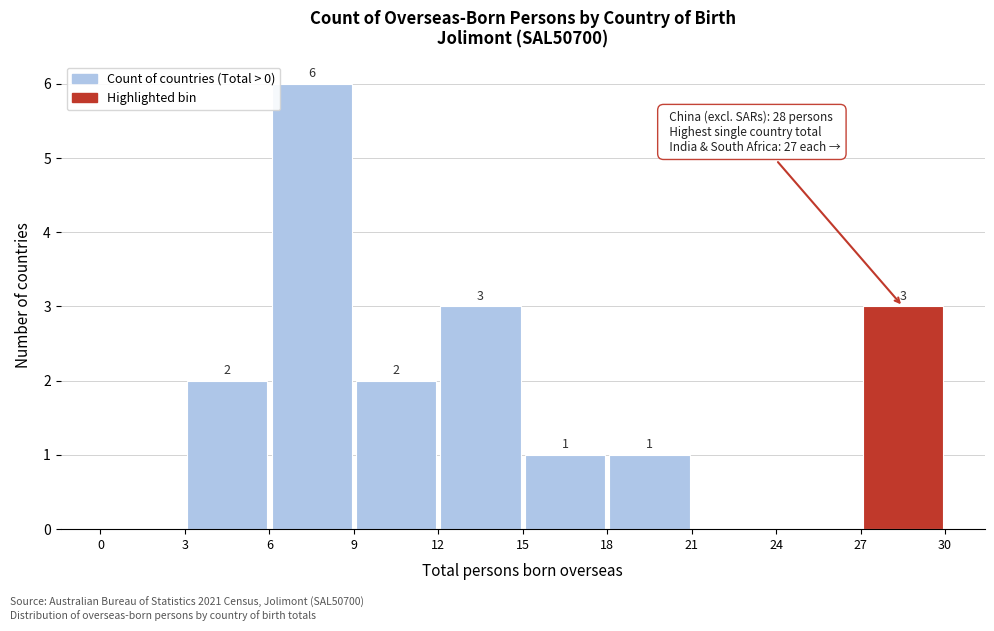

Over which range of the x-axis is the bar tallest?

6 to 9